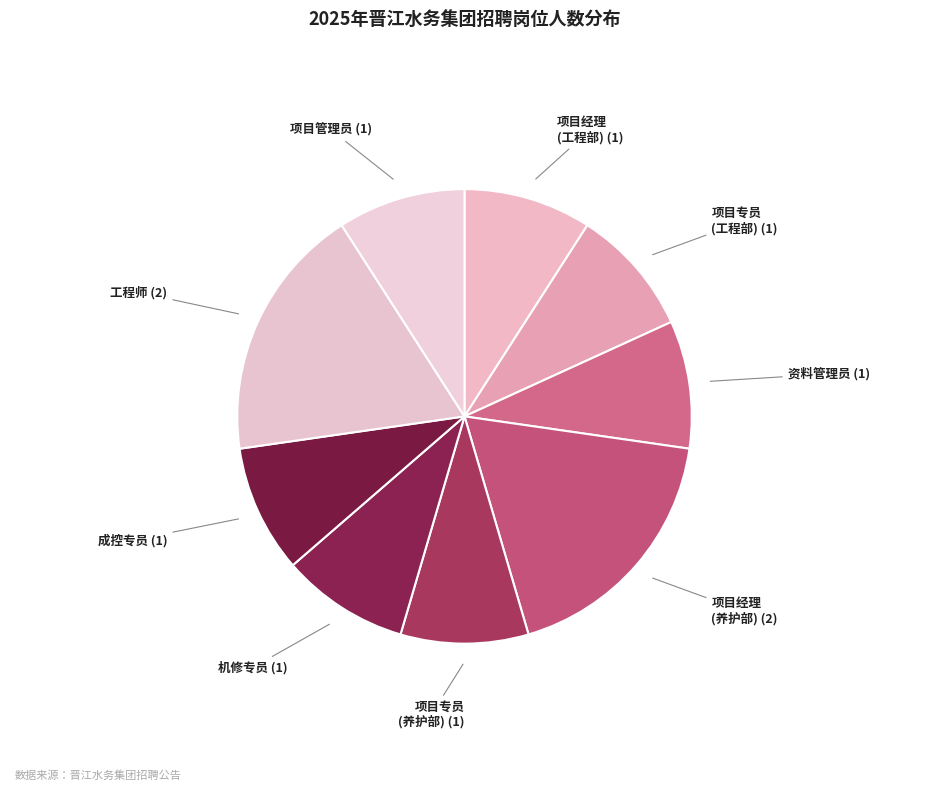

Is there any slice that represents more than half of the pie?

No